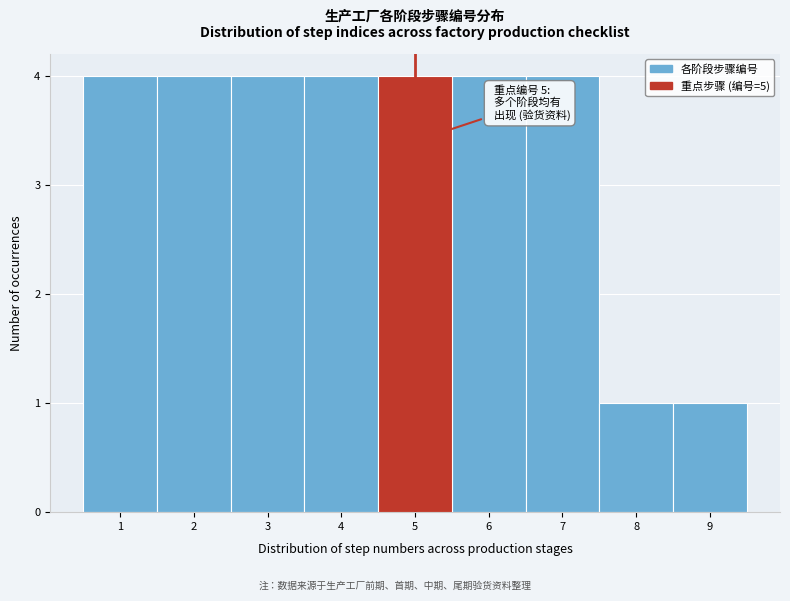

Reading left to right, list all the values displayed in this chart.

1=4	2=4	3=4	4=4	5=4	6=4	7=4	8=1	9=1